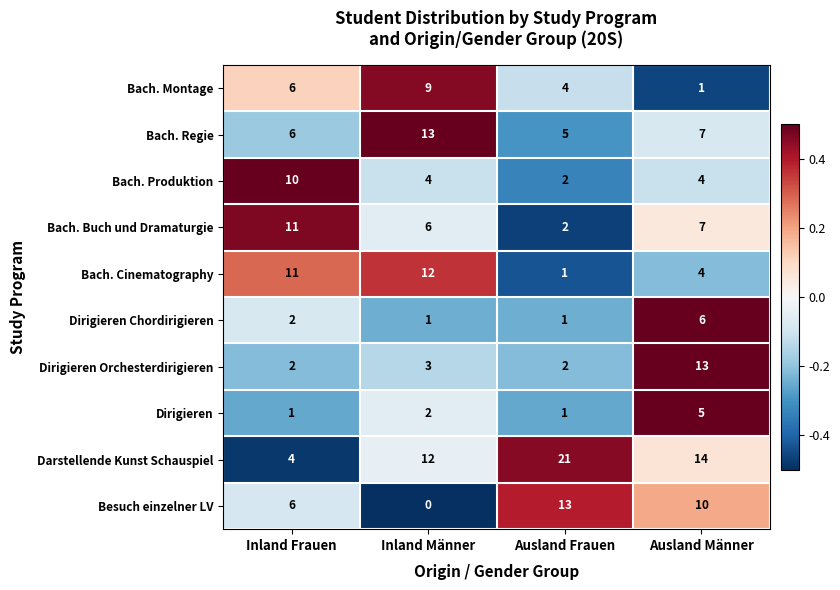

List the labels in order of Darstellende Kunst Schauspiel value, largest first.

Ausland Frauen, Ausland Männer, Inland Männer, Inland Frauen